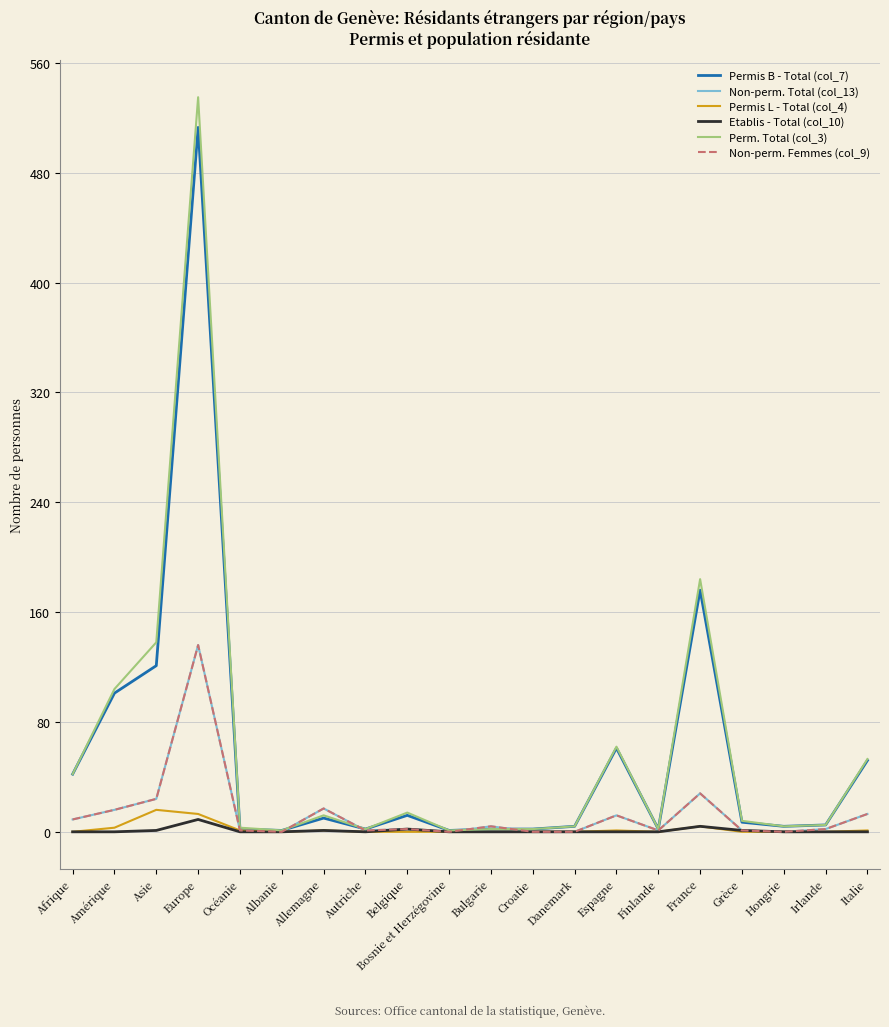

Does the chart have visible grid lines?

Yes